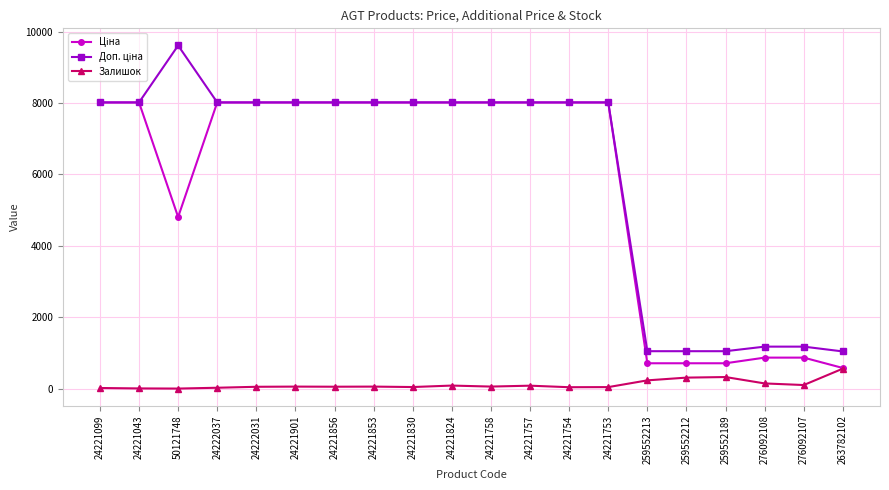

What is the total value across all series at 50121748?

14422.3